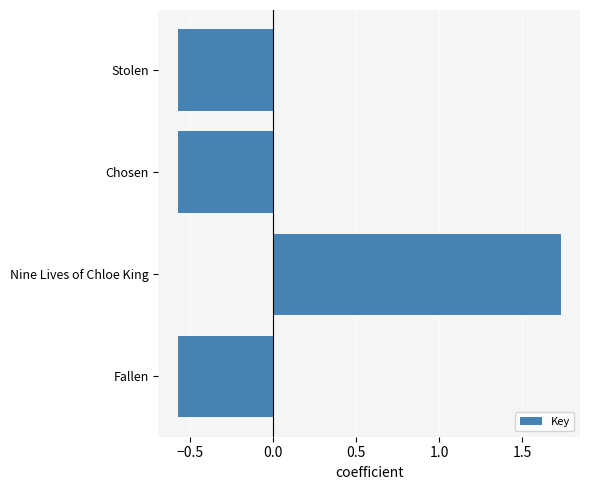

Which label corresponds to the largest value in the chart?

Nine Lives of Chloe King